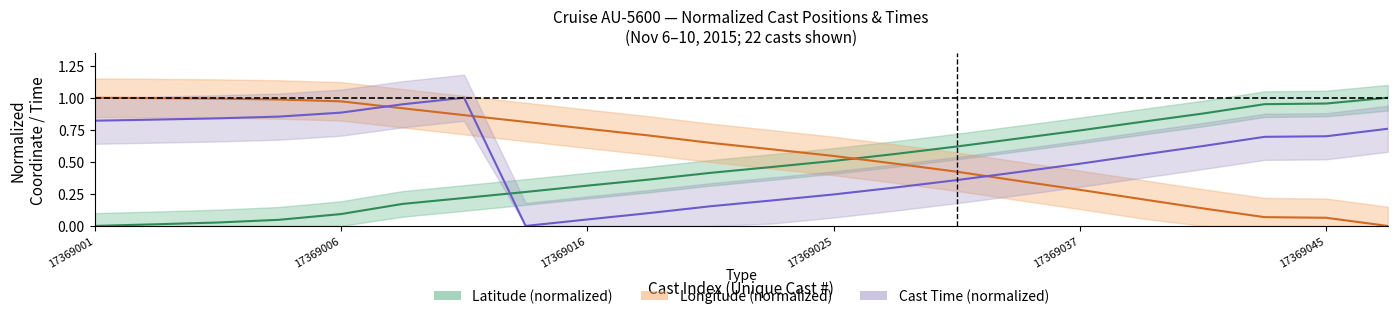

What is the average value of the time_mid series?

0.5